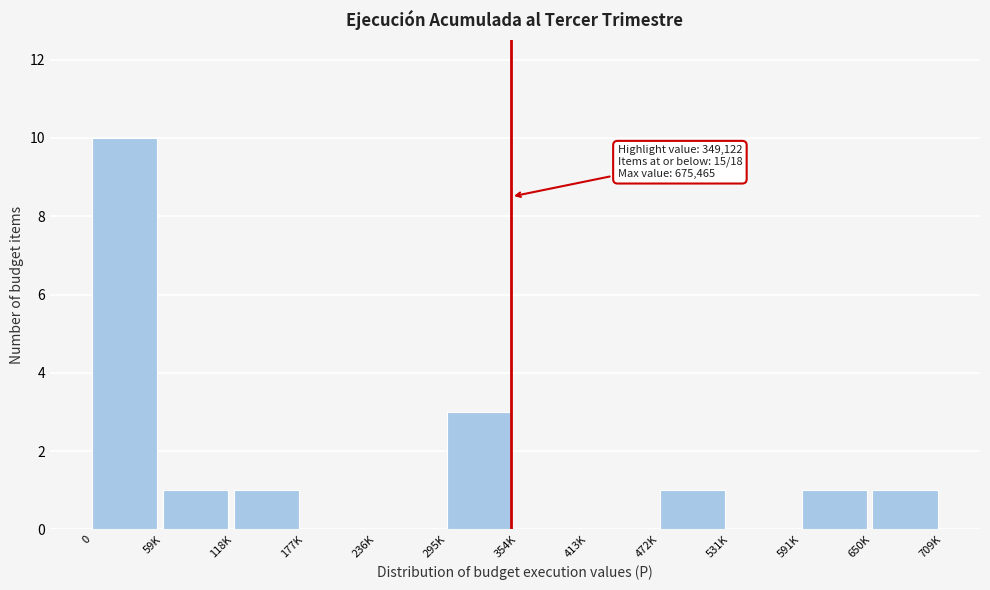

Reading right to left, extract all data points from this chart.

650K=1	591K=1	531K=0	472K=1	413K=0	354K=0	295K=3	236K=0	177K=0	118K=1	59K=1	0=10